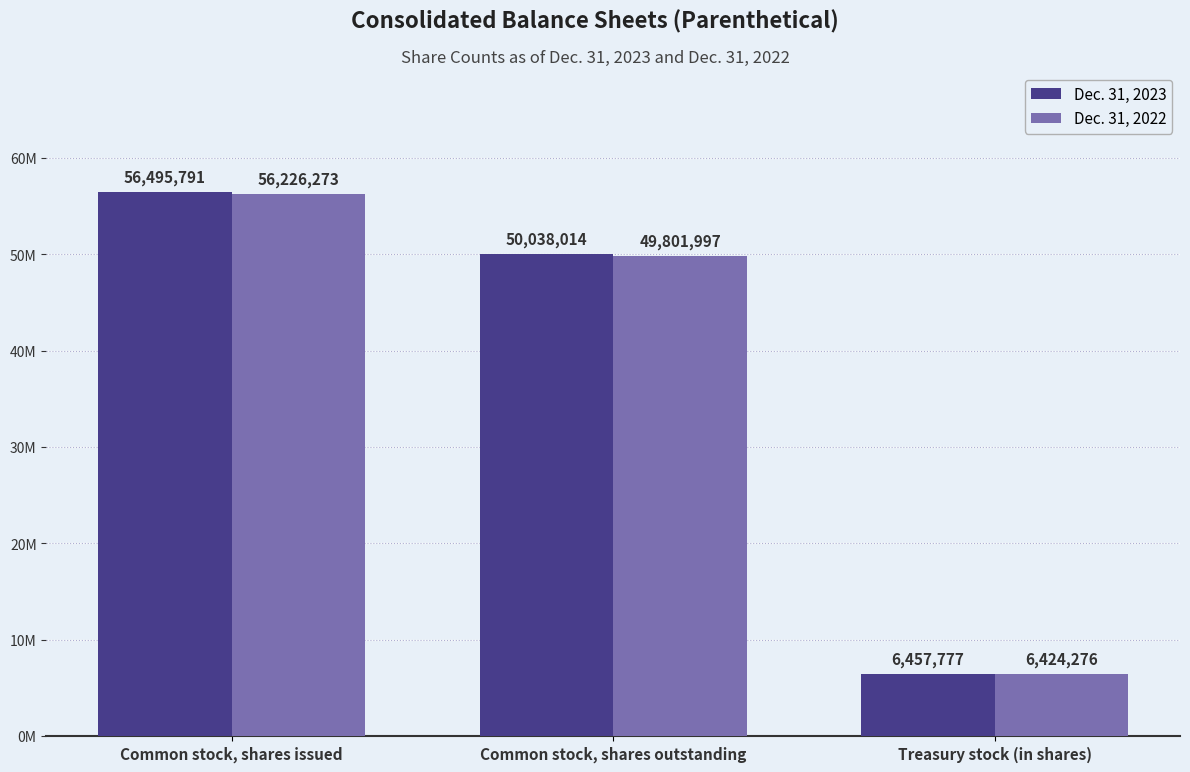

What is the total value across all series at Common stock, shares outstanding?

99840011